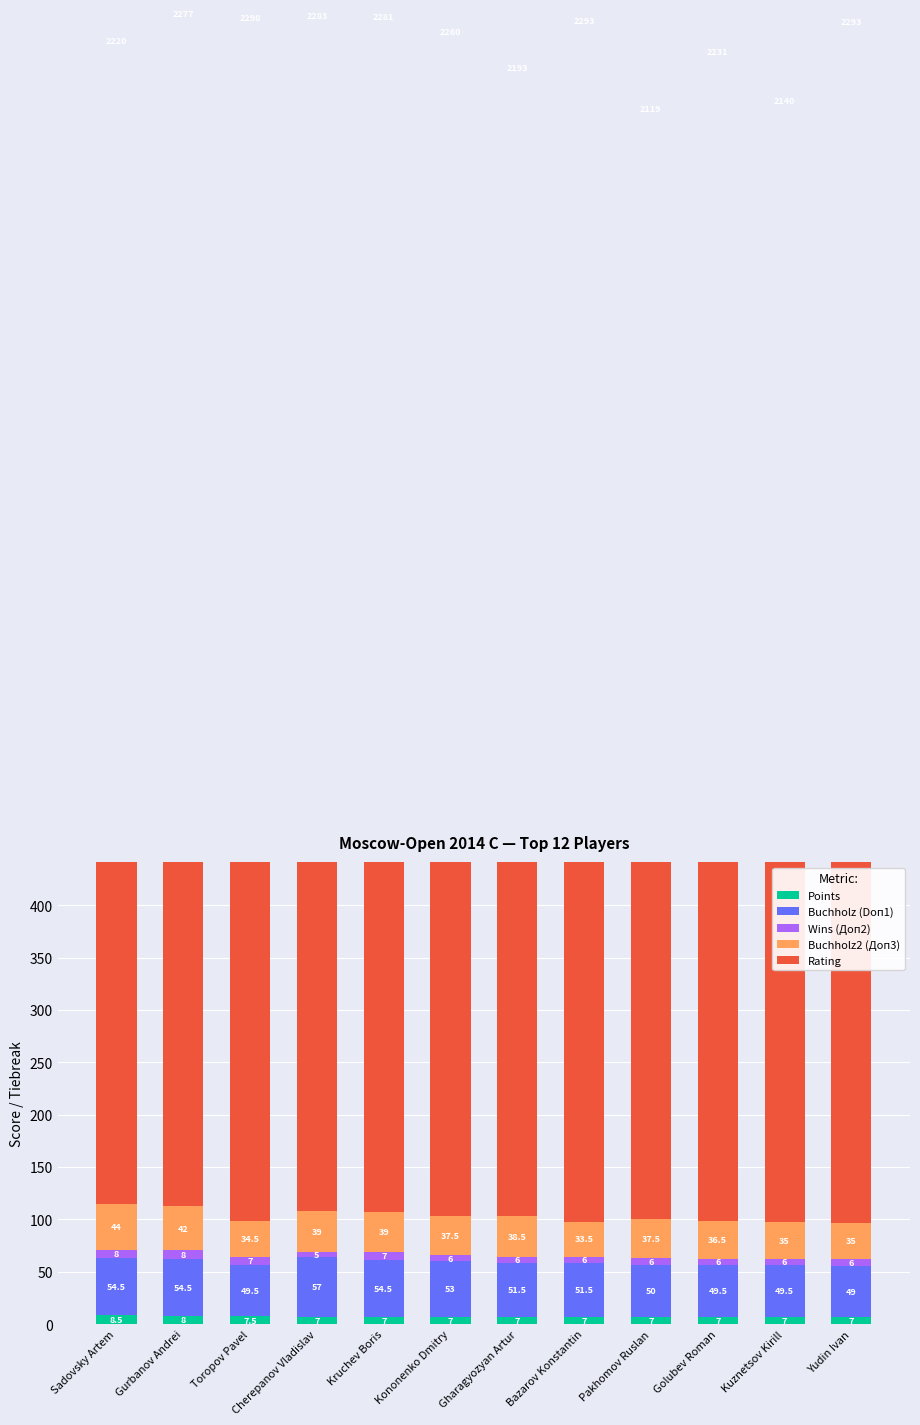

How many data points in Rating are above 2277?

5